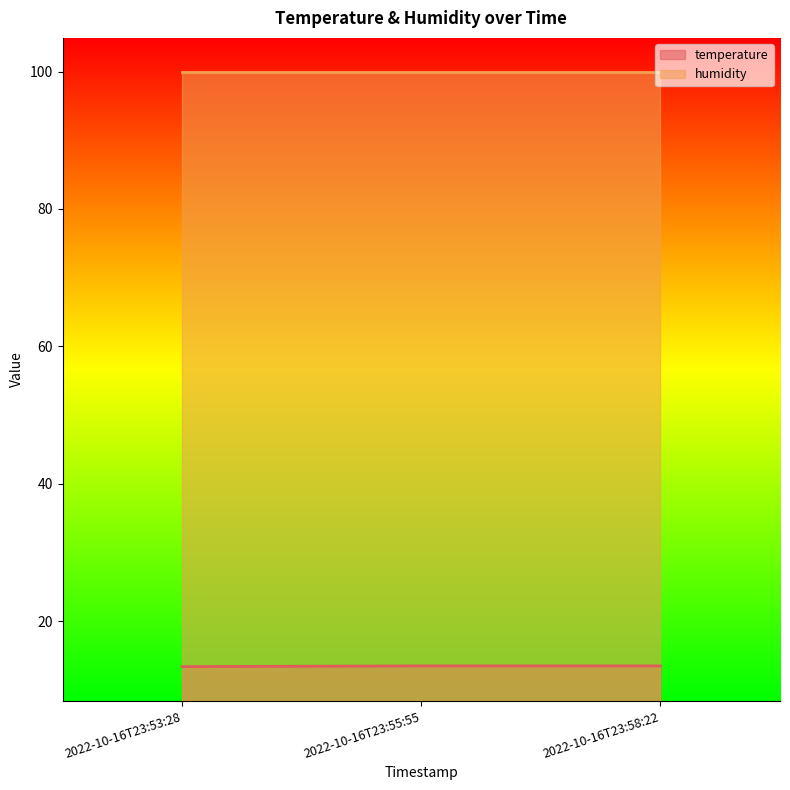

What is the difference between the maximum and minimum values?

0.1